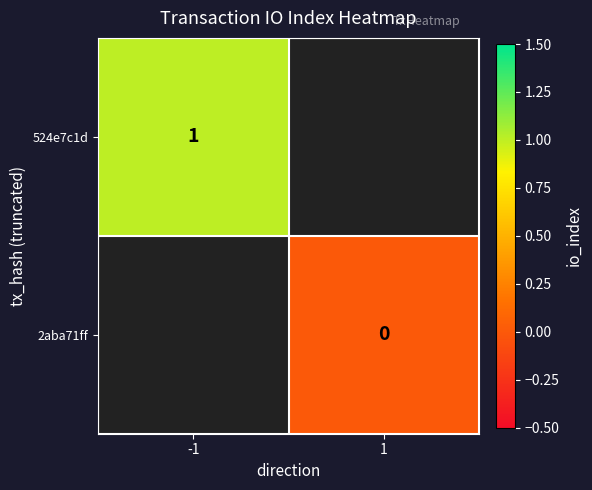

Between 1 and -1, which is larger?

-1